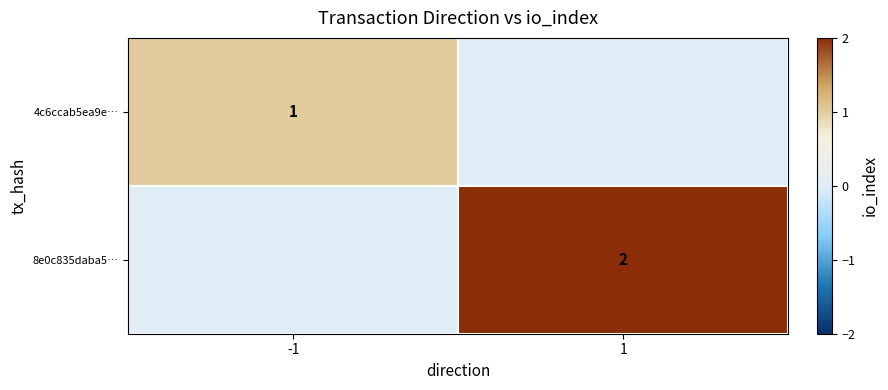

The 8e0c835daba5… series shows 3 at 1. True or false?

False